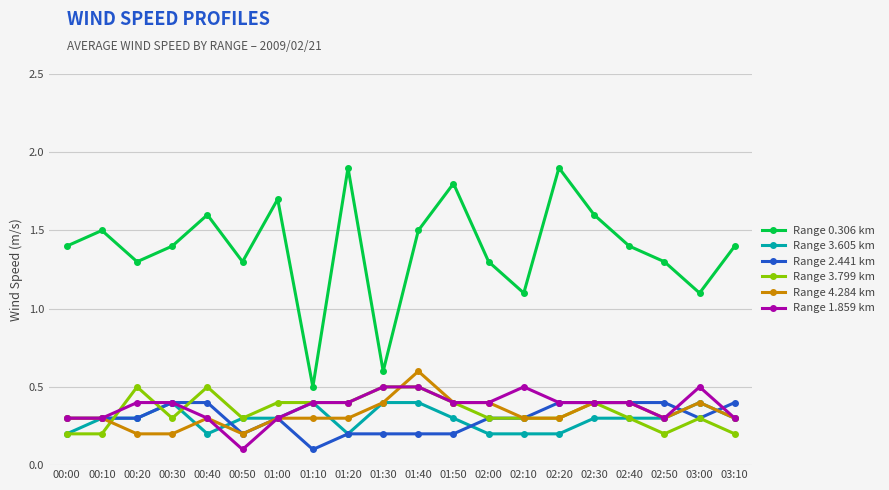

At how many categories does at least one series exceed 1?

18